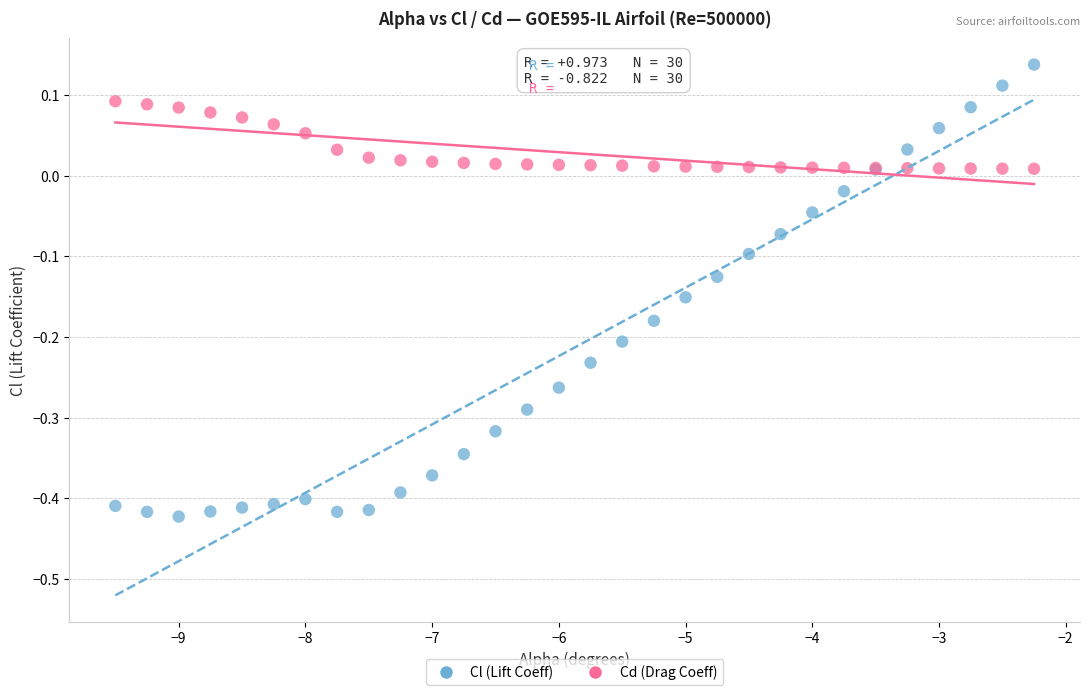

Which series contains the highest Y value?

Cl (Lift Coeff)